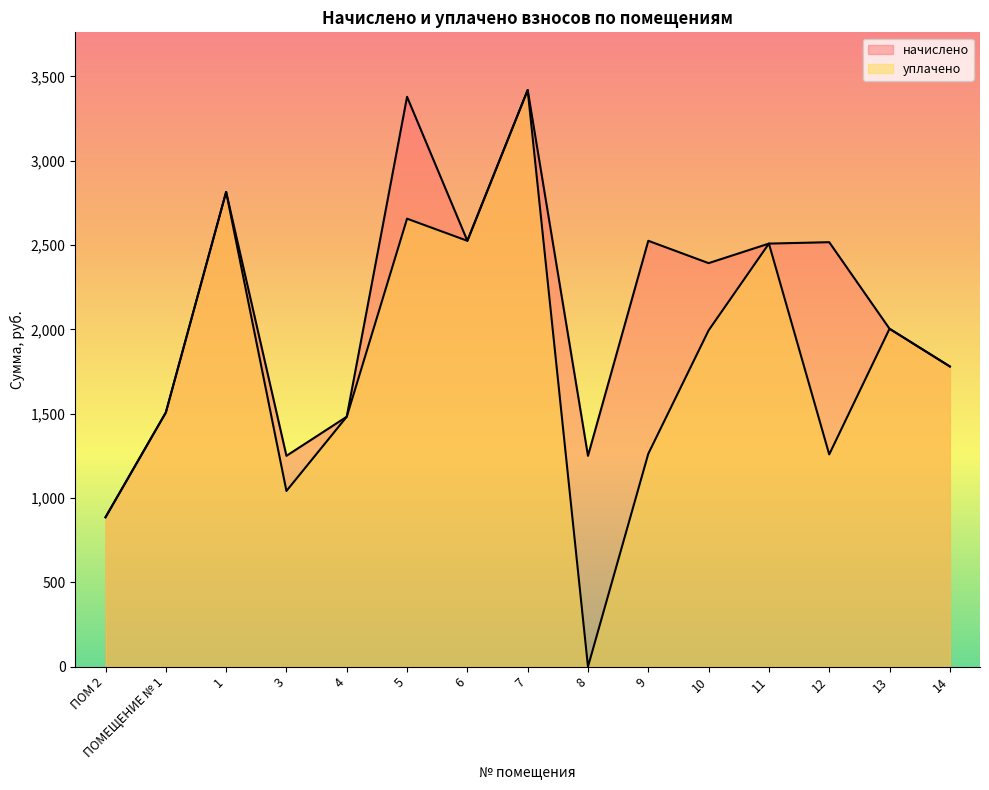

The начислено series shows 1482.1 at 4. True or false?

True